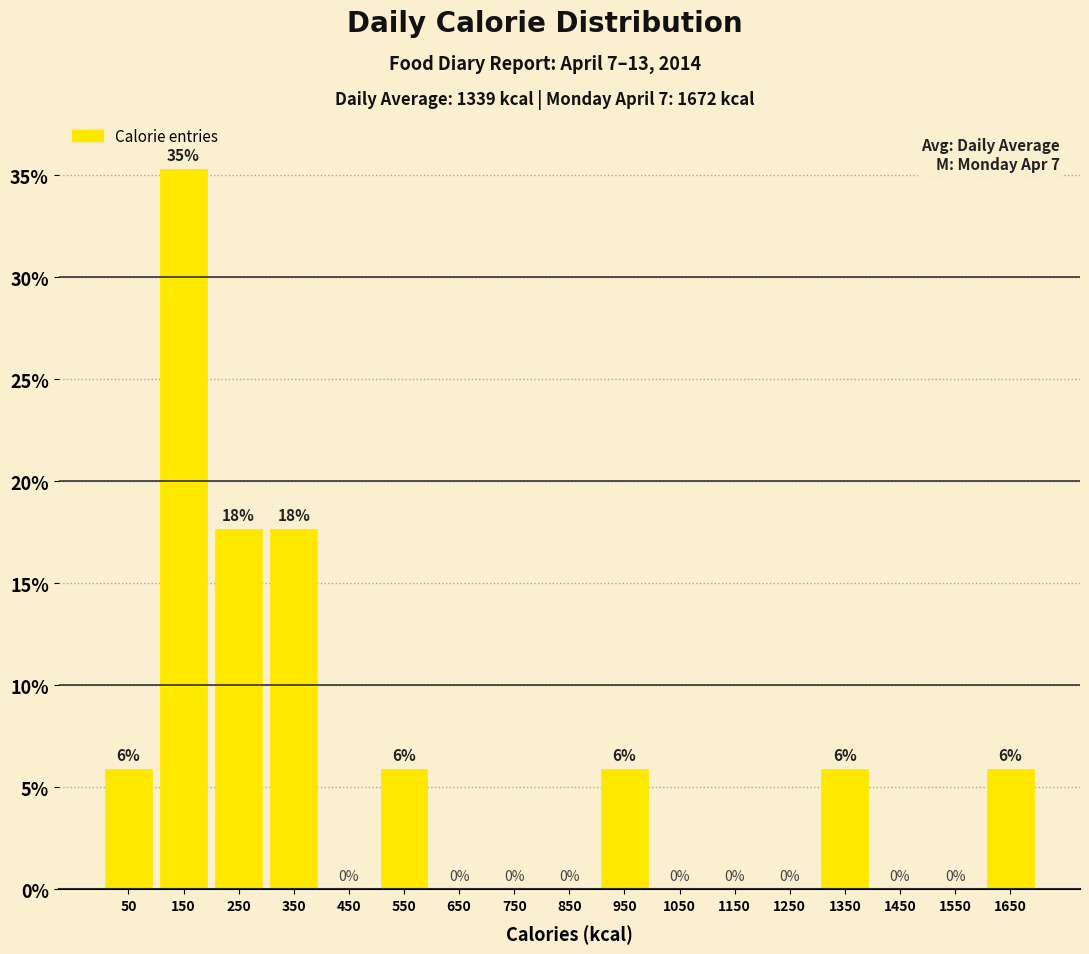

Over which range of the x-axis is the bar tallest?

100 to 200